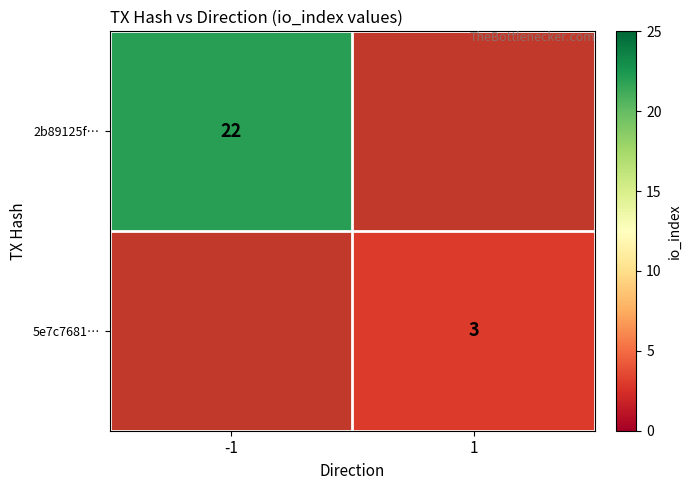

At which category does the chart reach its peak across all series?

-1